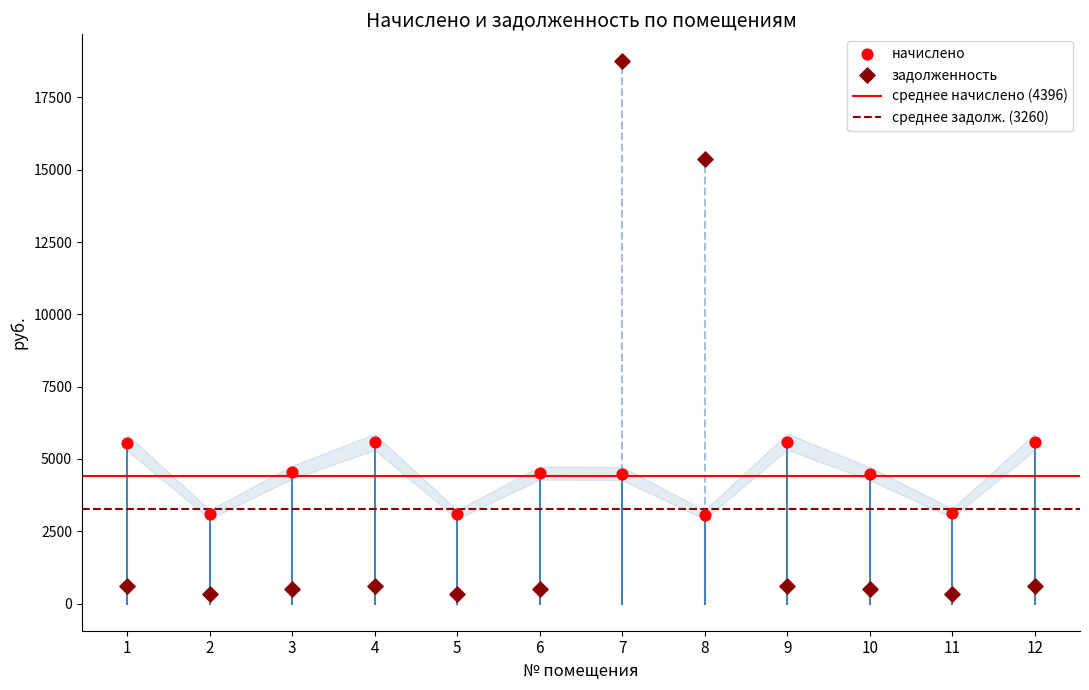

Which series has the widest spread of Y values?

задолженность